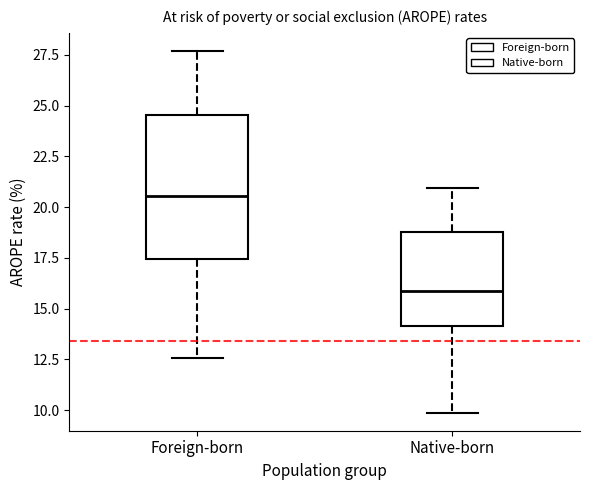

Reading left to right, transcribe this box plot: for each box, give where its median line is, the range the box spans, and where its two whiskers end, as read against the y-axis. The values are not printed on the chart, so give them approximately, as read against the axis.

Foreign-born: median 20.5, box 17.5 to 24.5, whiskers 12.5 to 27.5
Native-born: median 16.0, box 14.0 to 19.0, whiskers 10.0 to 21.0